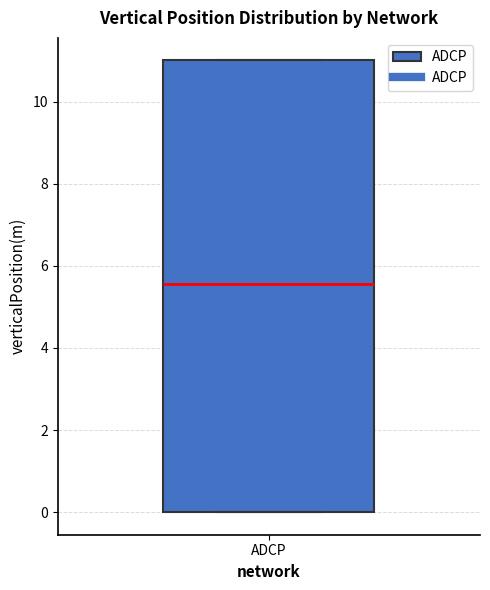

Read this box plot against the y-axis: the position of the median line, the range covered by the box, and the ends of both whiskers. The values are not printed on the chart, so give them approximately, as read against the axis.

median 5.6, box 0.0 to 11.0, whiskers 0.0 to 11.0